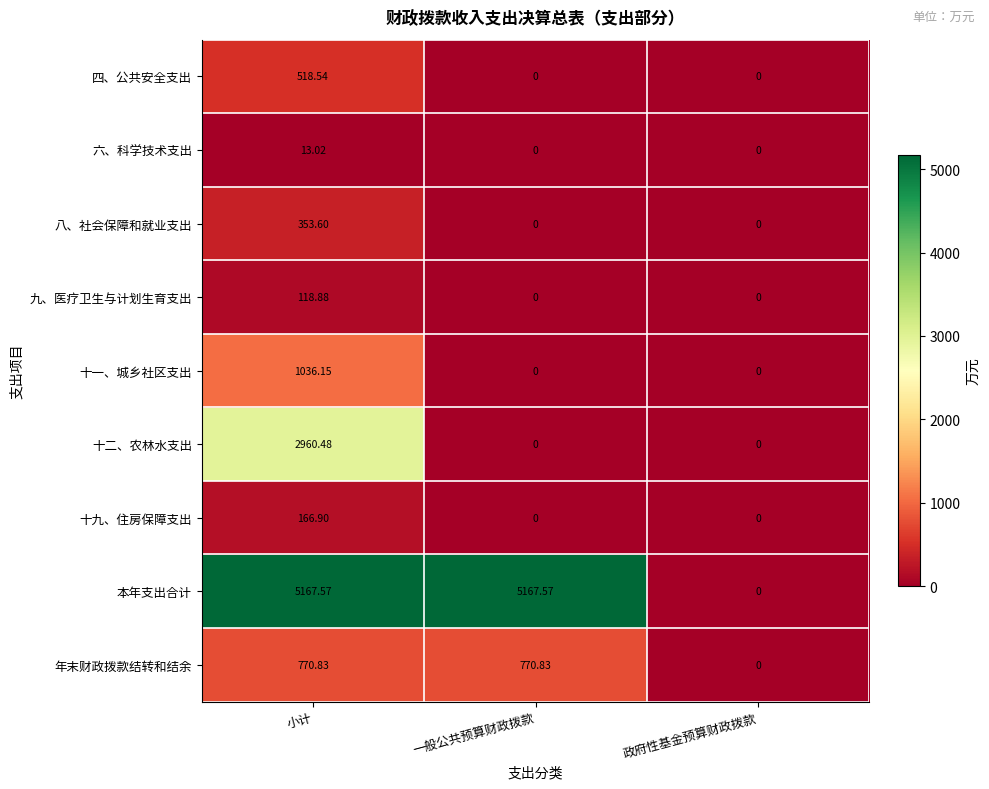

List the series in order of their peak value, highest first.

本年支出合计, 十二、农林水支出, 十一、城乡社区支出, 年末财政拨款结转和结余, 四、公共安全支出, 八、社会保障和就业支出, 十九、住房保障支出, 九、医疗卫生与计划生育支出, 六、科学技术支出